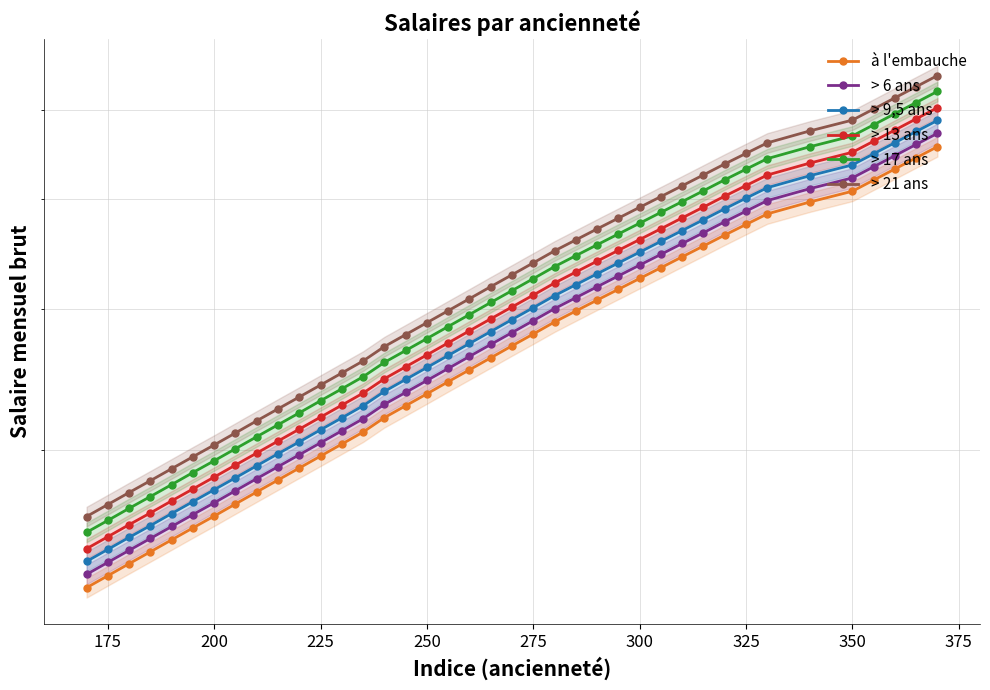

What is the approximate value of > 17 ans at 325?

53.1